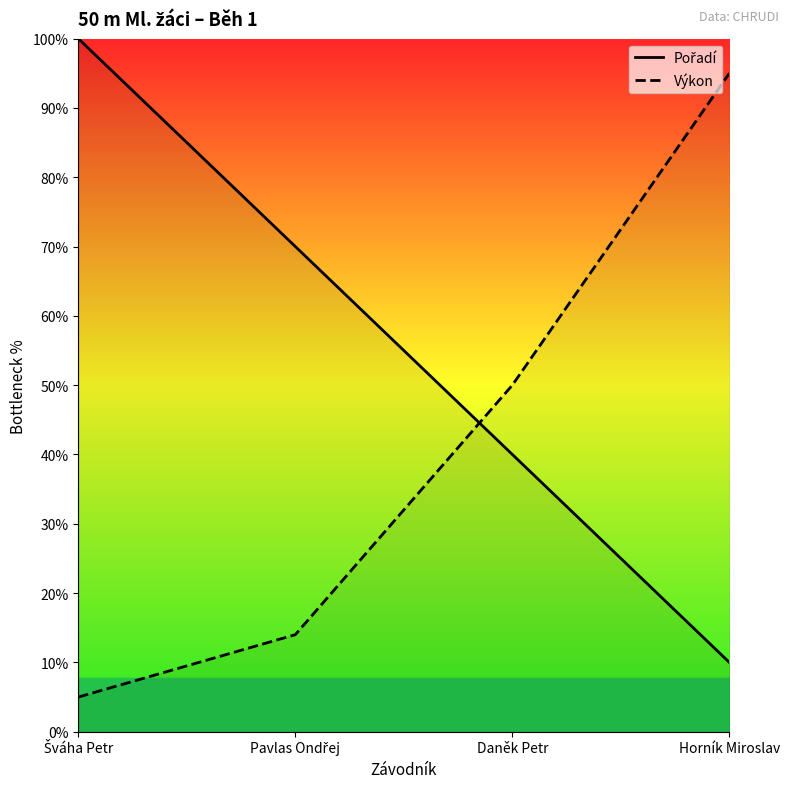

What is the label of the 4th point from the left?

Horník Miroslav